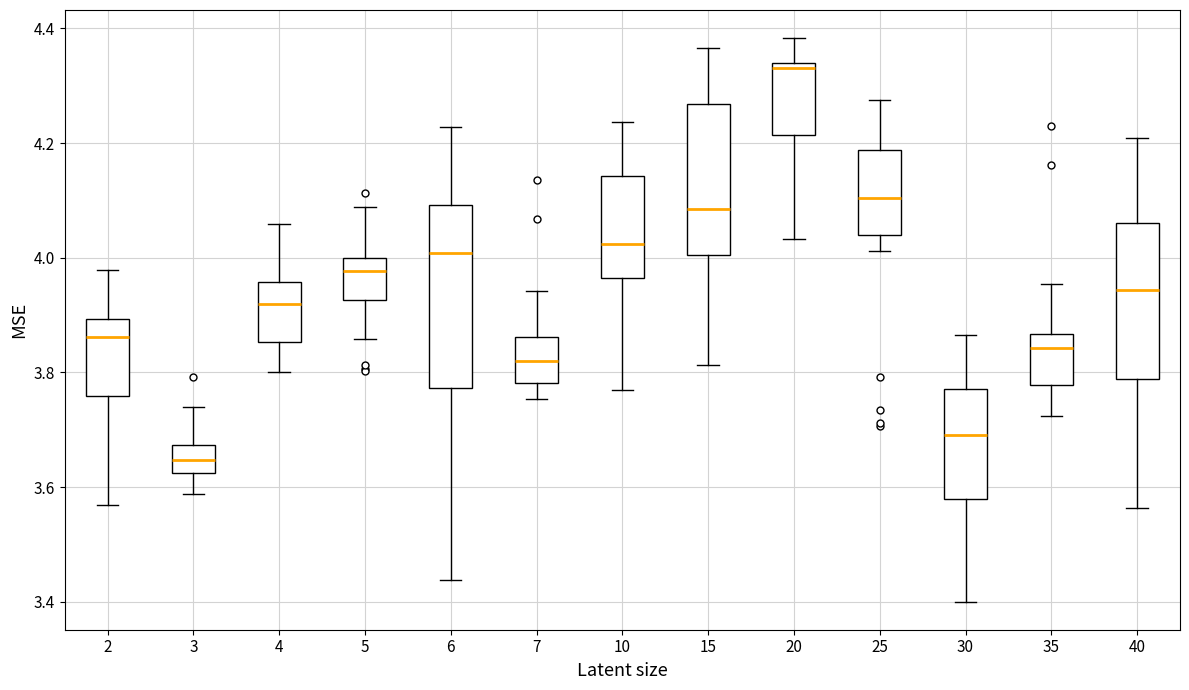

Reading left to right, read every box against the y-axis: the position of its median line, the range the box covers, and the ends of its whiskers. The values are not printed on the chart, so give them approximately, as read against the axis.

2: median 3.86, box 3.76 to 3.90, whiskers 3.56 to 3.98
3: median 3.64, box 3.62 to 3.68, whiskers 3.58 to 3.74
4: median 3.92, box 3.86 to 3.96, whiskers 3.80 to 4.06
5: median 3.98, box 3.92 to 4.00, whiskers 3.86 to 4.08
6: median 4.00, box 3.78 to 4.10, whiskers 3.44 to 4.22
7: median 3.82, box 3.78 to 3.86, whiskers 3.76 to 3.94
10: median 4.02, box 3.96 to 4.14, whiskers 3.76 to 4.24
15: median 4.08, box 4.00 to 4.26, whiskers 3.82 to 4.36
20: median 4.34 (just below the box's upper edge), box 4.22 to 4.34, whiskers 4.04 to 4.38
25: median 4.10, box 4.04 to 4.18, whiskers 4.02 to 4.28
30: median 3.70, box 3.58 to 3.78, whiskers 3.40 to 3.86
35: median 3.84, box 3.78 to 3.86, whiskers 3.72 to 3.96
40: median 3.94, box 3.78 to 4.06, whiskers 3.56 to 4.20